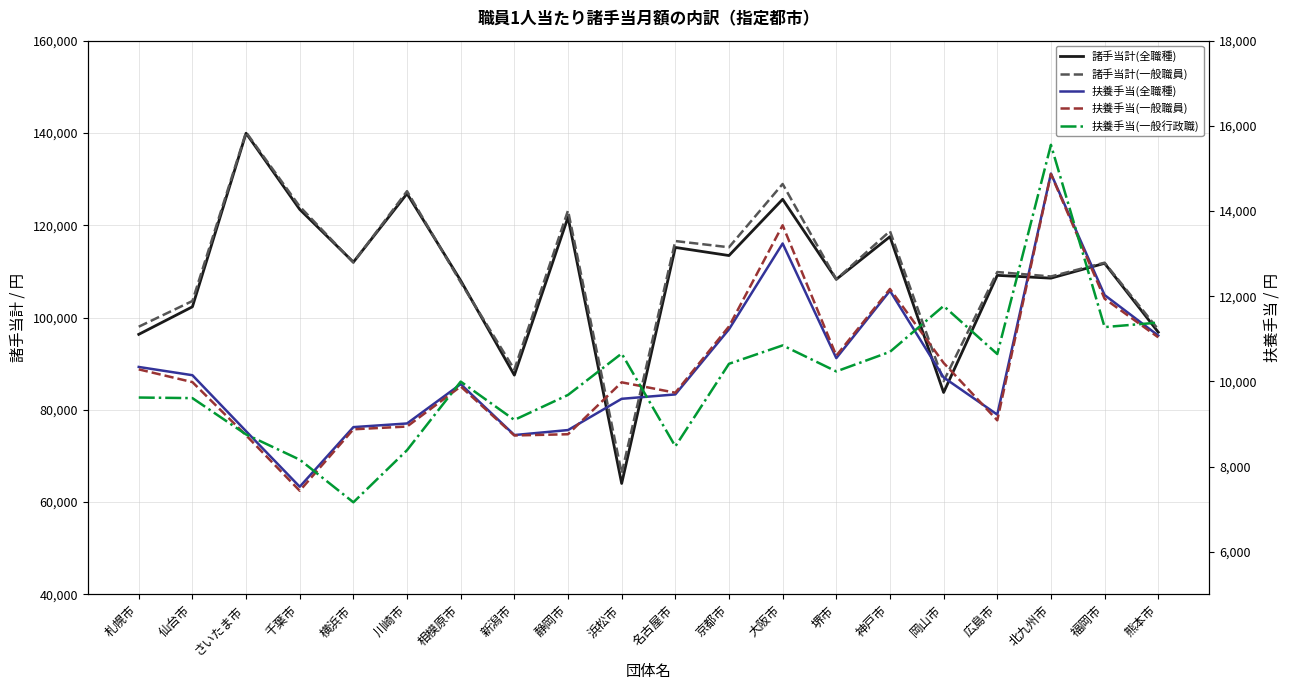

How many lines are shown in the chart?

5